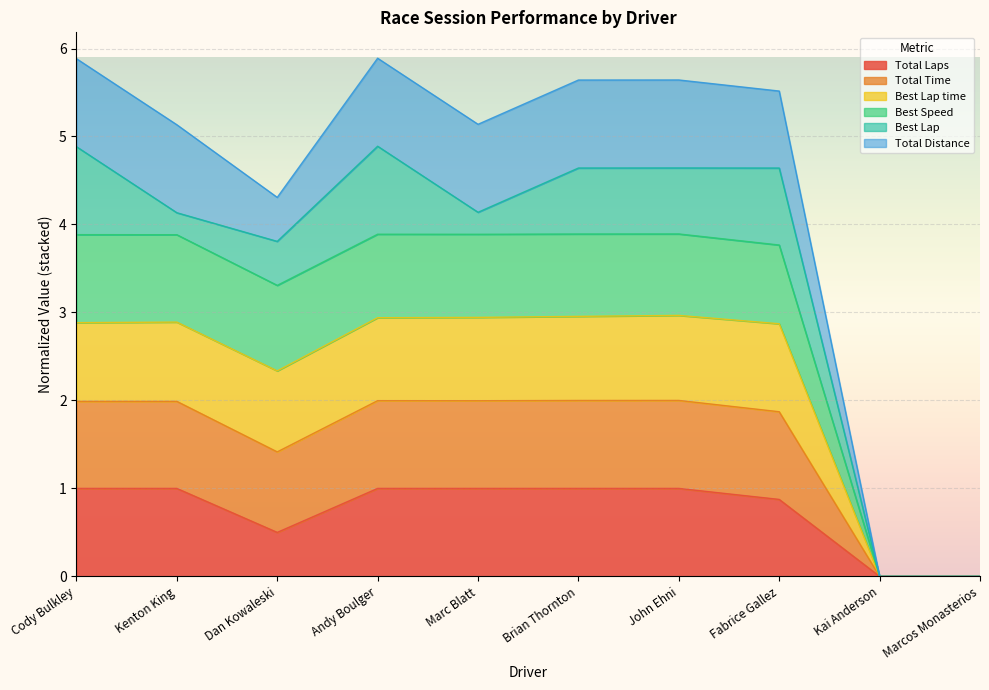

What position from the left is Cody Bulkley?

1